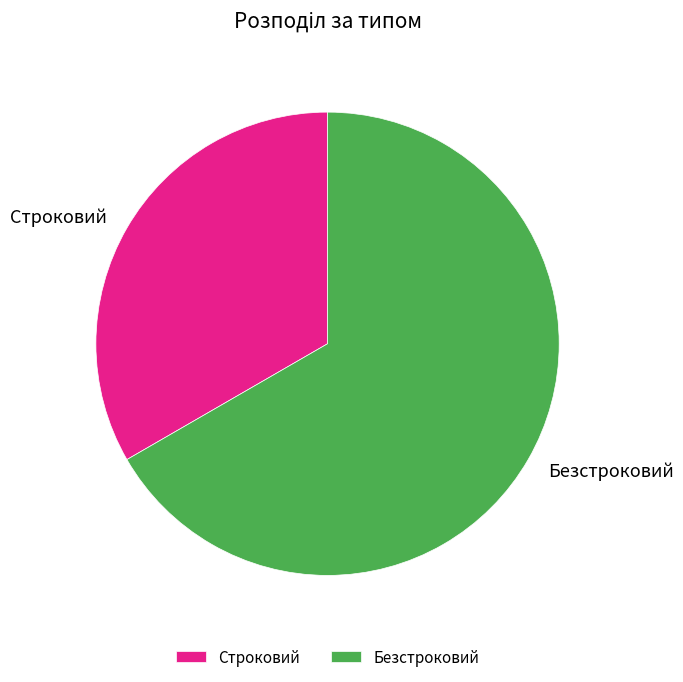

Approximately how many times larger is the value at Безстроковий compared to Строковий?

2.0